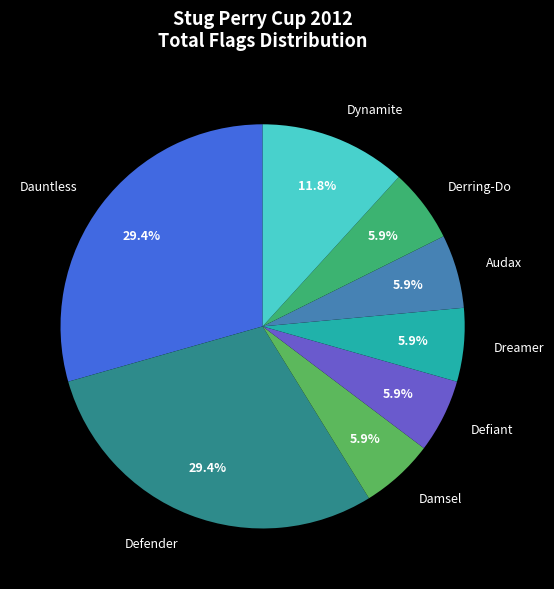

To the nearest percent, what is the average slice percentage?

12%